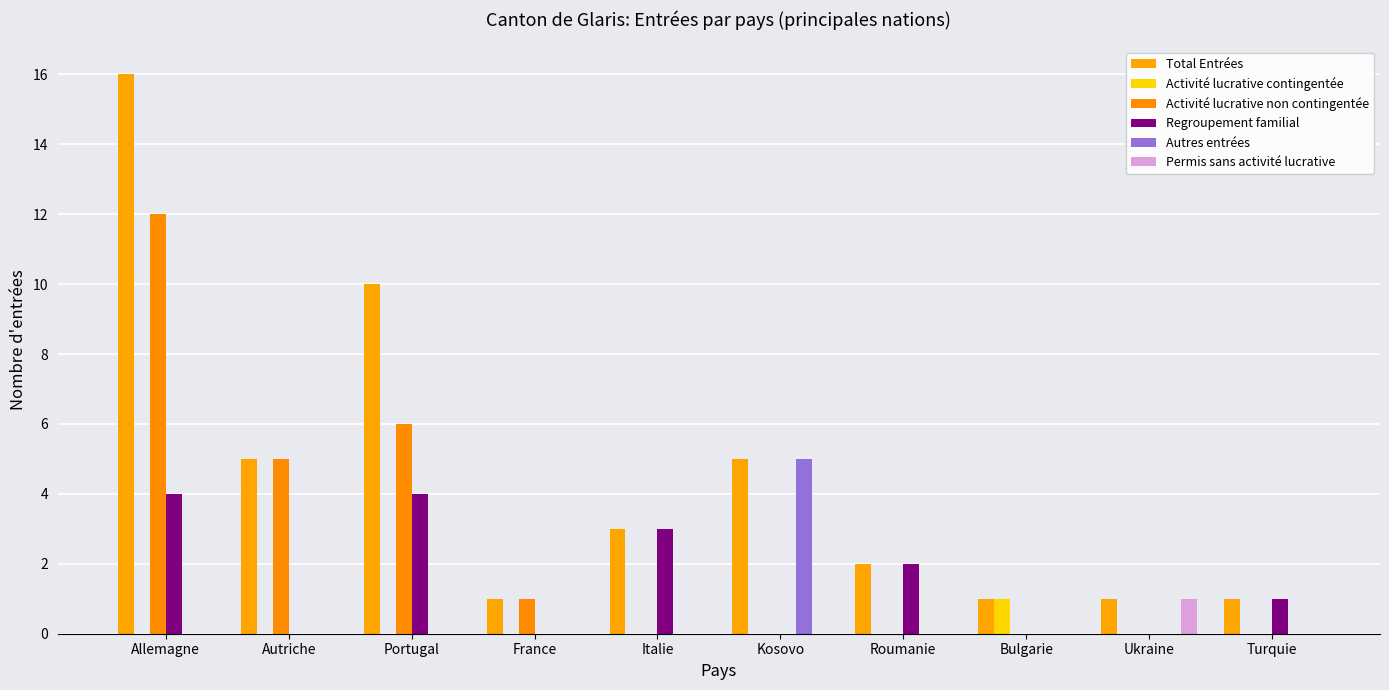

What are all the series names shown in the legend?

Total Entrées, Activité lucrative contingentée, Activité lucrative non contingentée, Regroupement familial, Autres entrées, Permis sans activité lucrative